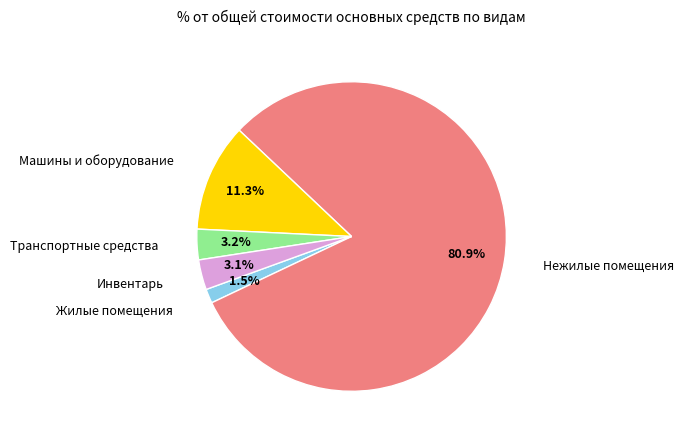

Is there any slice that represents more than half of the pie?

Yes